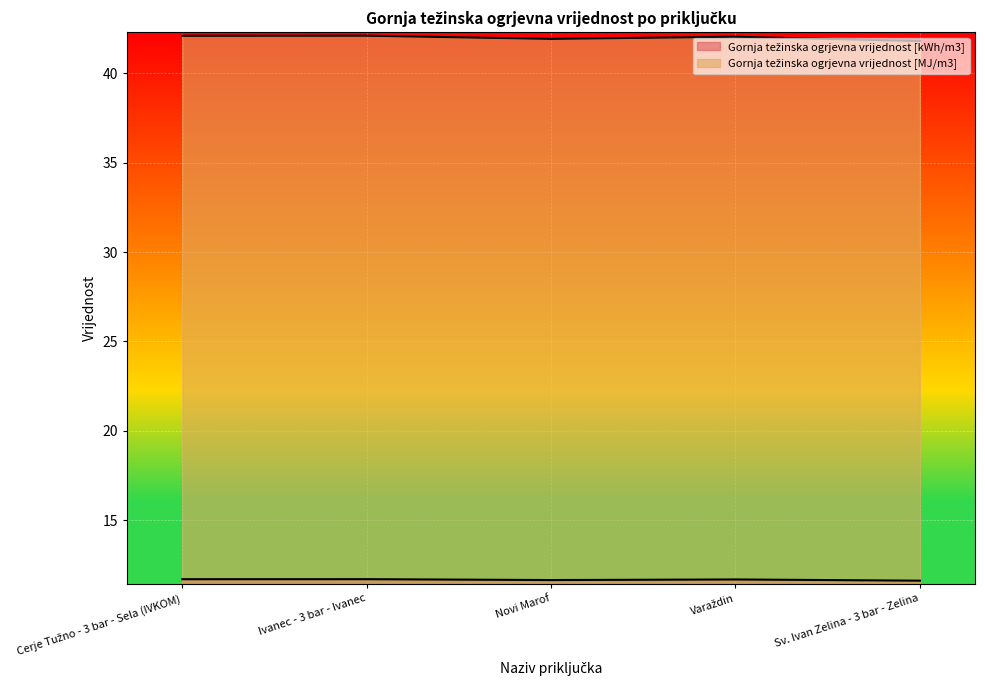

Reading left to right, what are all the values shown in this chart?

Gornja težinska ogrjevna vrijednost [kWh/m3]: Cerje Tužno - 3 bar - Sela (IVKOM)=11.7	Ivanec - 3 bar - Ivanec=11.7	Novi Marof=11.6	Varaždin=11.7	Sv. Ivan Zelina - 3 bar - Zelina=11.6
Gornja težinska ogrjevna vrijednost [MJ/m3]: Cerje Tužno - 3 bar - Sela (IVKOM)=42.1	Ivanec - 3 bar - Ivanec=42.1	Novi Marof=41.9	Varaždin=42.1	Sv. Ivan Zelina - 3 bar - Zelina=41.8